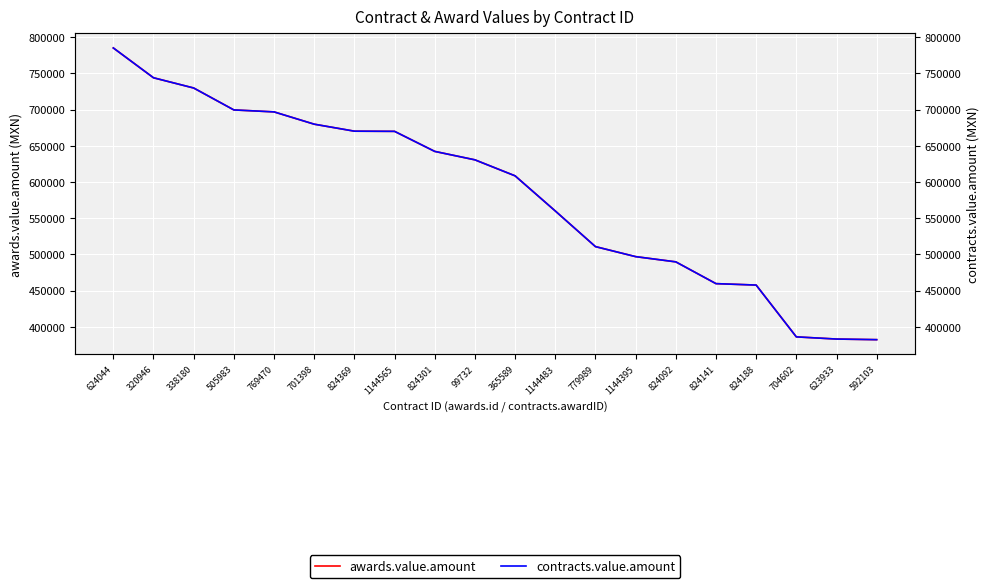

What is the difference between the awards.value.amount values at 592103 and 824369?

287976.6